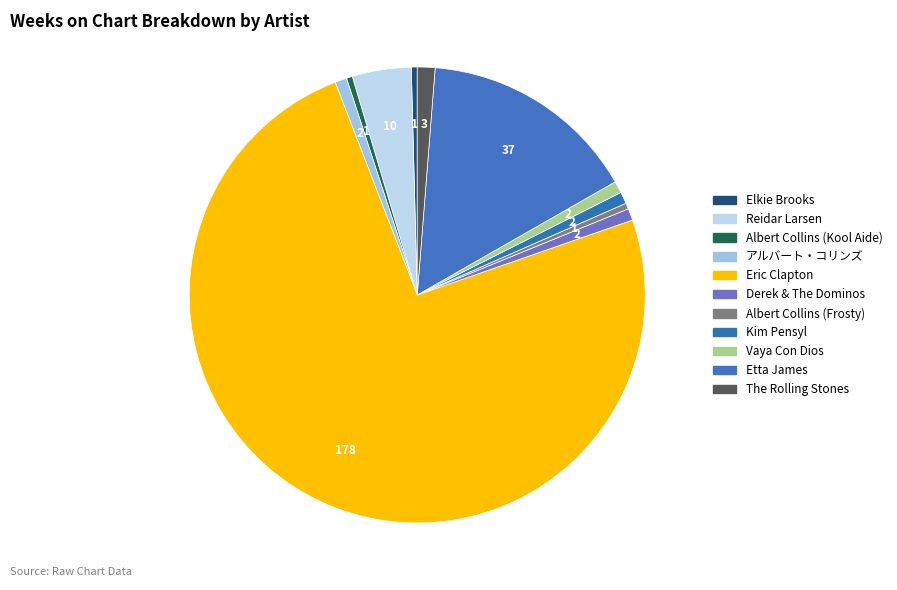

How many slices are in this pie chart?

11